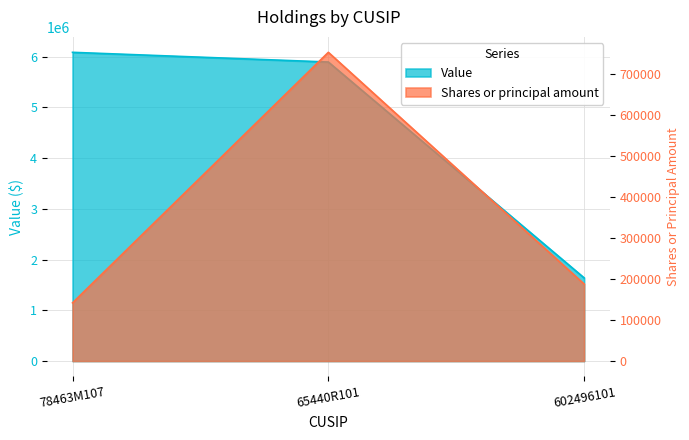

At 65440R101, list the series in order from largest to smallest.

Value, Shares or principal amount